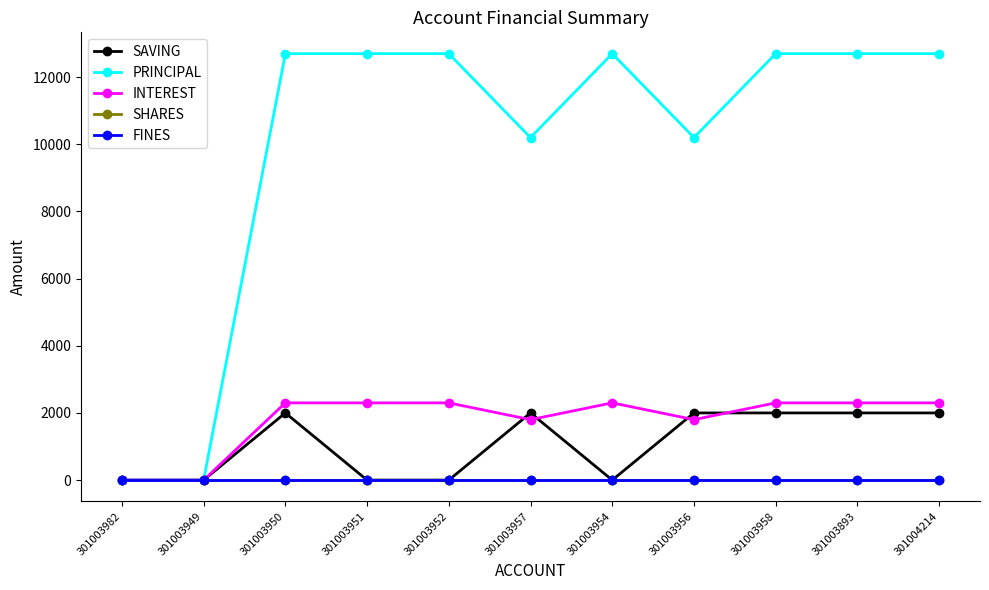

Is this an area chart (filled region under the line)?

No